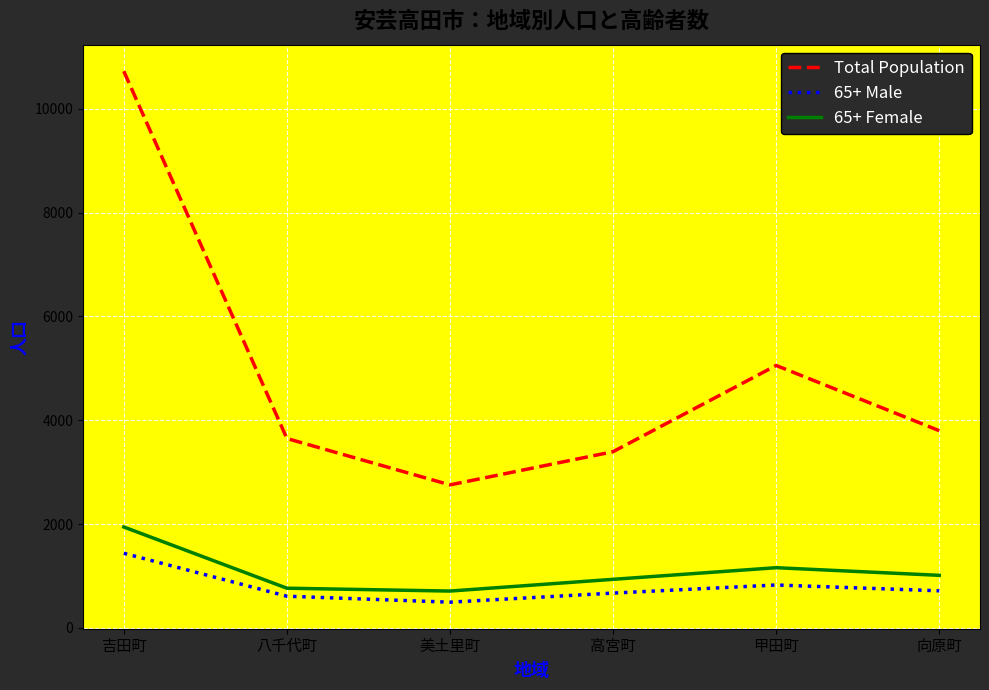

Where is the first local minimum for 65+ Male?

美土里町